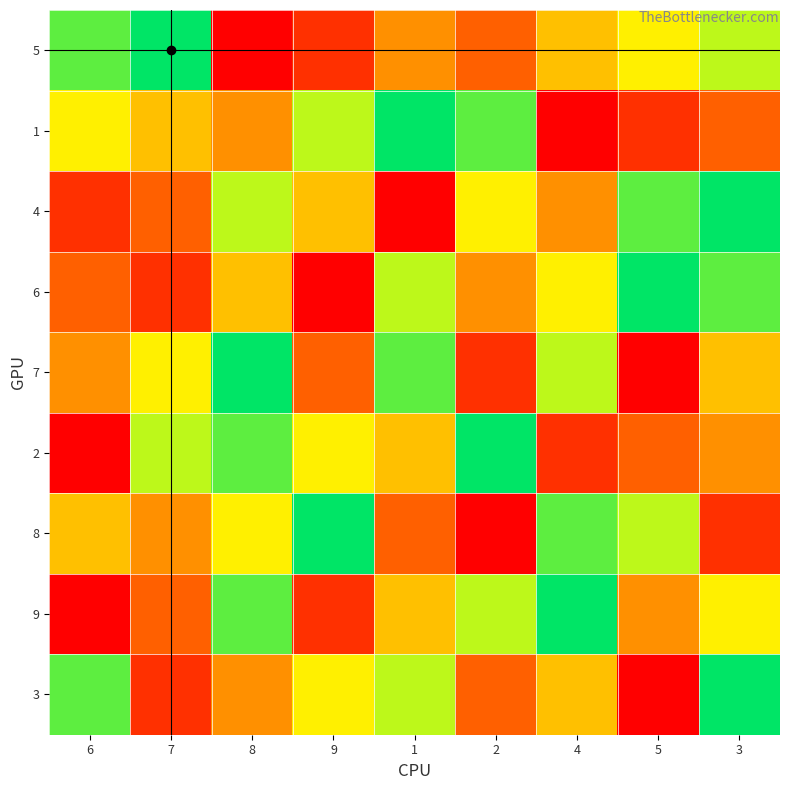

At how many categories does at least one series exceed 4?

9